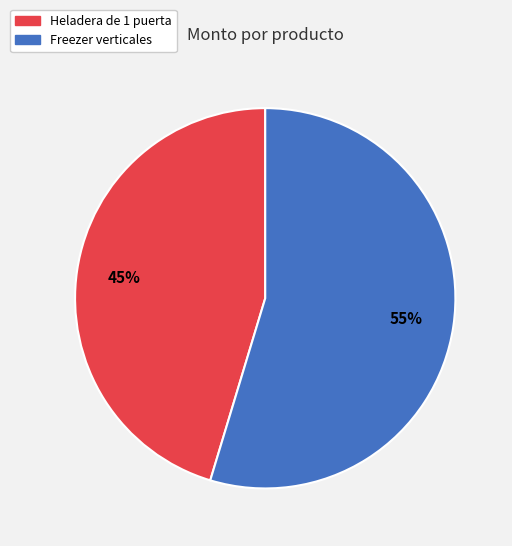

True or false: Heladera de 1 puerta accounts for 45% of the total.

True